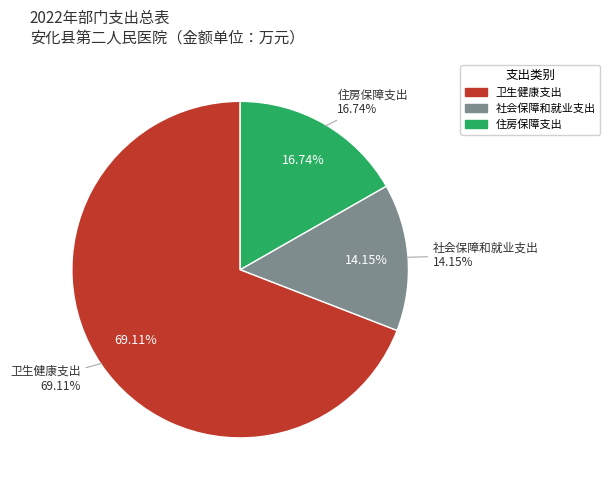

What is the ratio of the value at 社会保障和就业支出 to the value at 卫生健康支出?

0.2